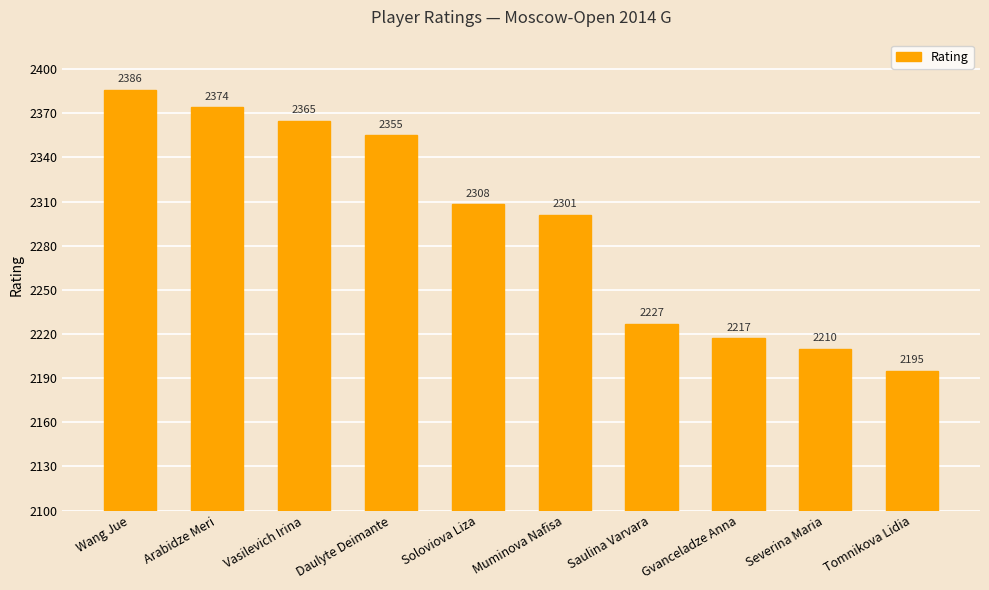

What is the change in value from Arabidze Meri to Tomnikova Lidia?

-179